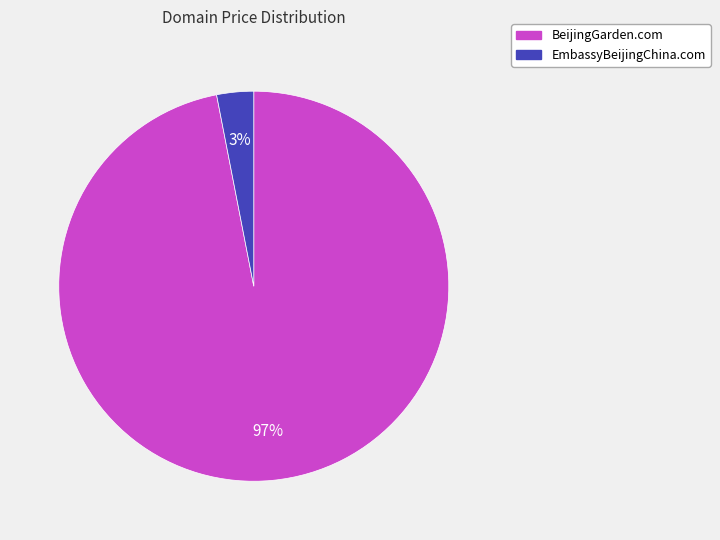

Is BeijingGarden.com the majority of the pie?

Yes